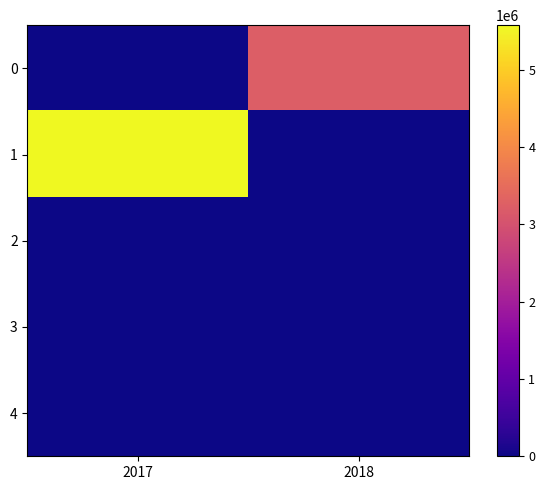

Reading left to right, list all the values displayed in this chart.

0: 2017=0	2018=3223608
1: 2017=5574402	2018=0
2: 2017=9832	2018=0
3: 2017=8000	2018=0
4: 2017=0	2018=0